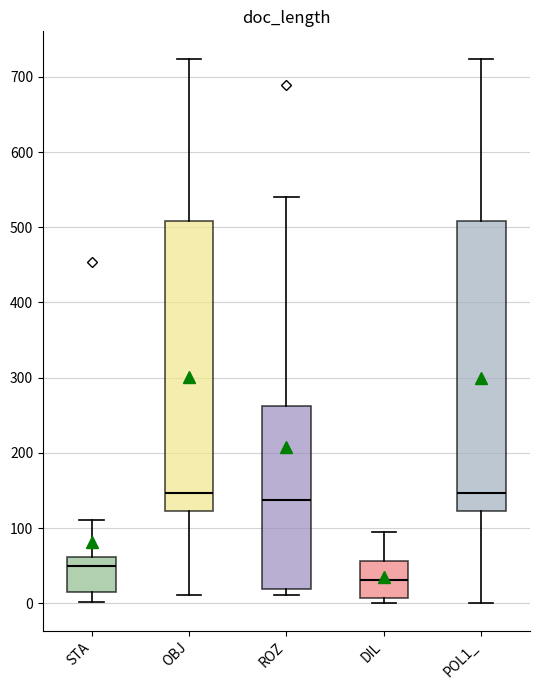

Reading left to right, read every box against the y-axis: the position of its median line, the range the box covers, and the ends of its whiskers. The values are not printed on the chart, so give them approximately, as read against the axis.

STA: median 50, box 10 to 60, whiskers 0 to 110
OBJ: median 150, box 120 to 510, whiskers 10 to 720
ROZ: median 140, box 20 to 260, whiskers 10 to 540
DIL: median 30, box 10 to 60, whiskers 0 to 100
POL1_: median 150, box 120 to 510, whiskers 0 to 720